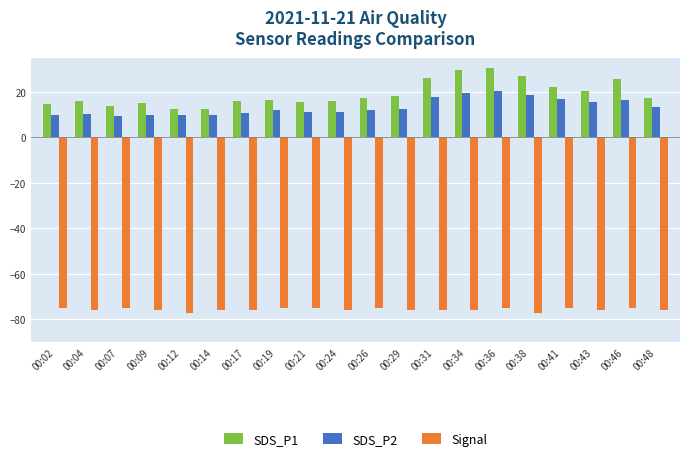

What is the difference between the SDS_P1 values at 00:46 and 00:14?

13.0